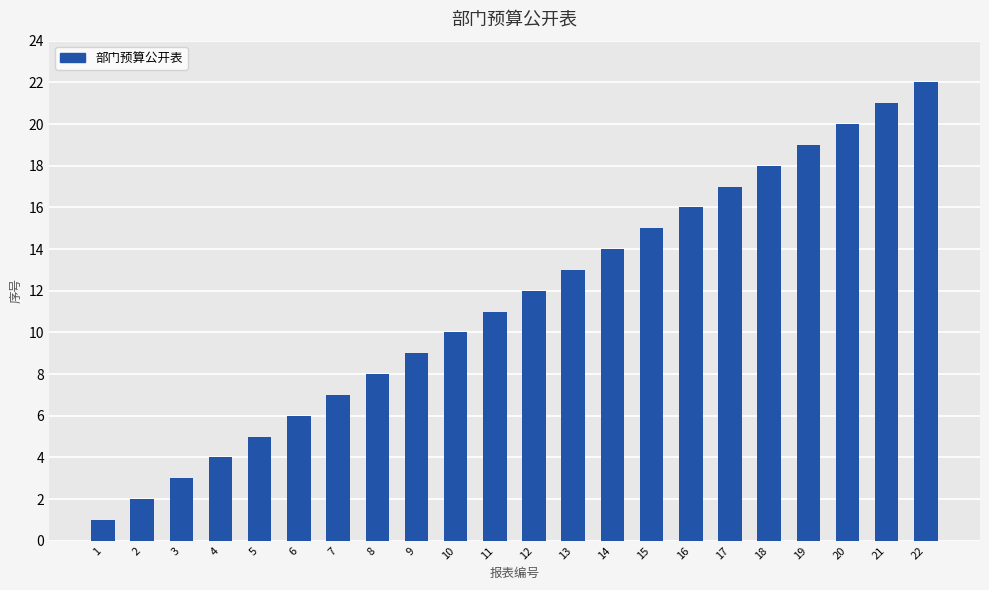

At which label is the value closest to 11?

11